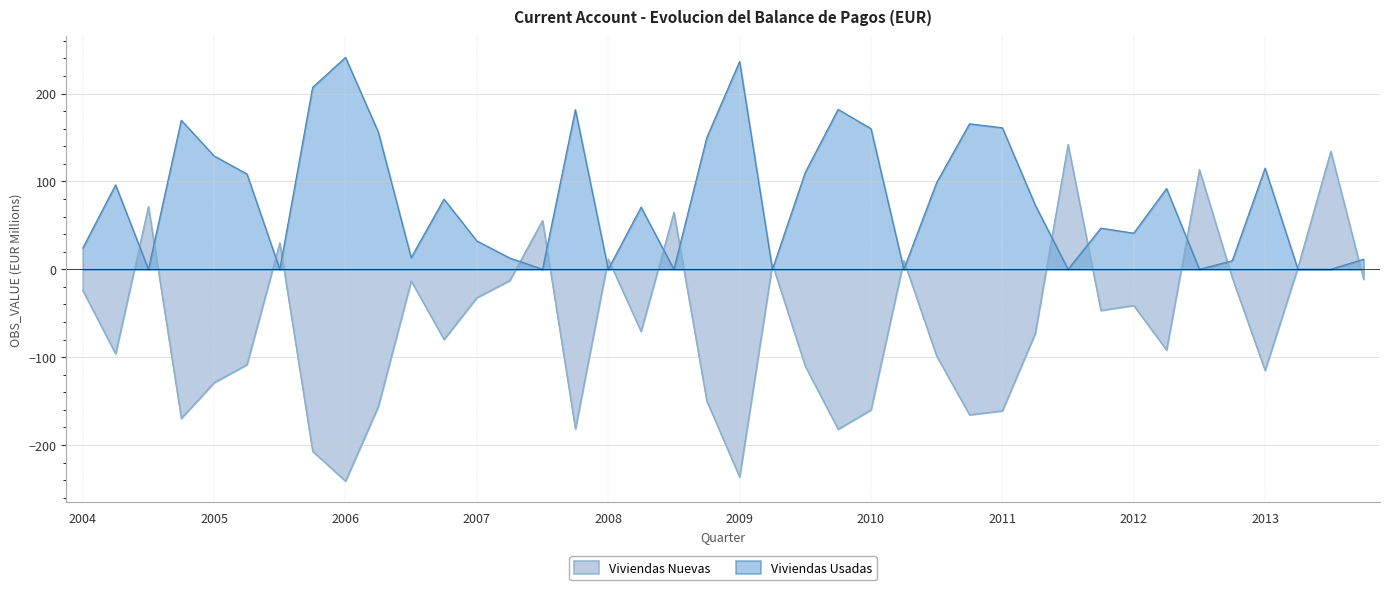

Which series has the largest total across all categories?

Viviendas Usadas